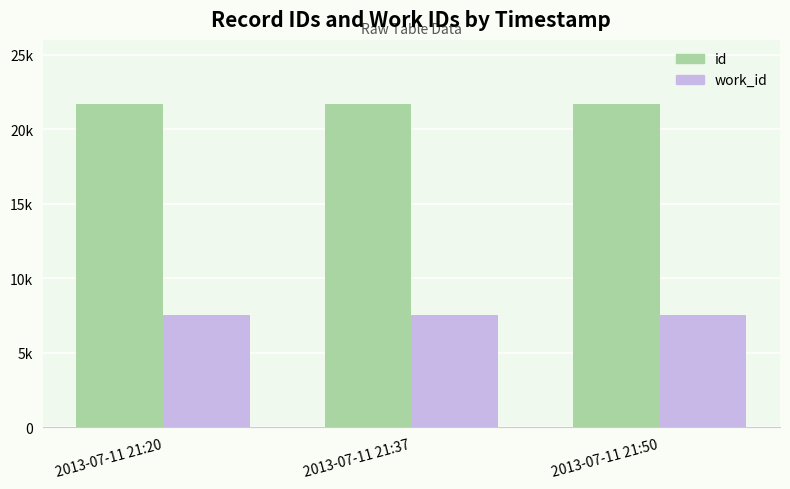

Does the chart contain stacked bars?

No